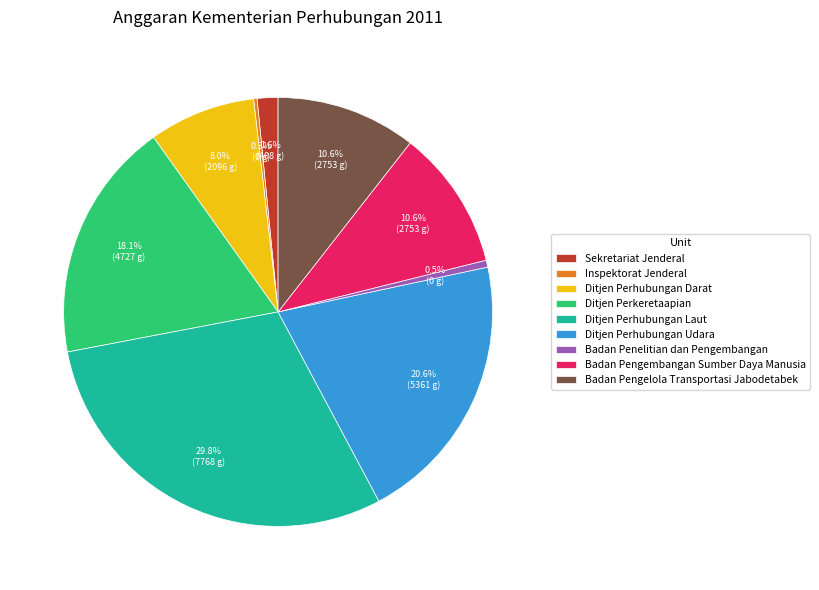

True or false: Ditjen Perkeretaapian accounts for 30% of the total.

False